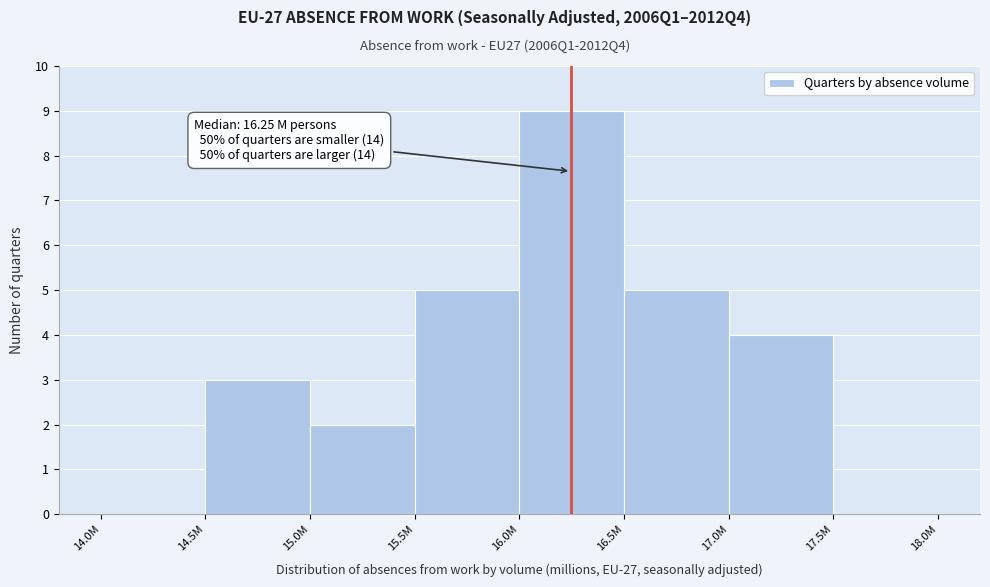

Reading left to right, extract all data points from this chart.

14.0M=0	14.5M=3	15.0M=2	15.5M=5	16.0M=9	16.5M=5	17.0M=4	17.5M=0